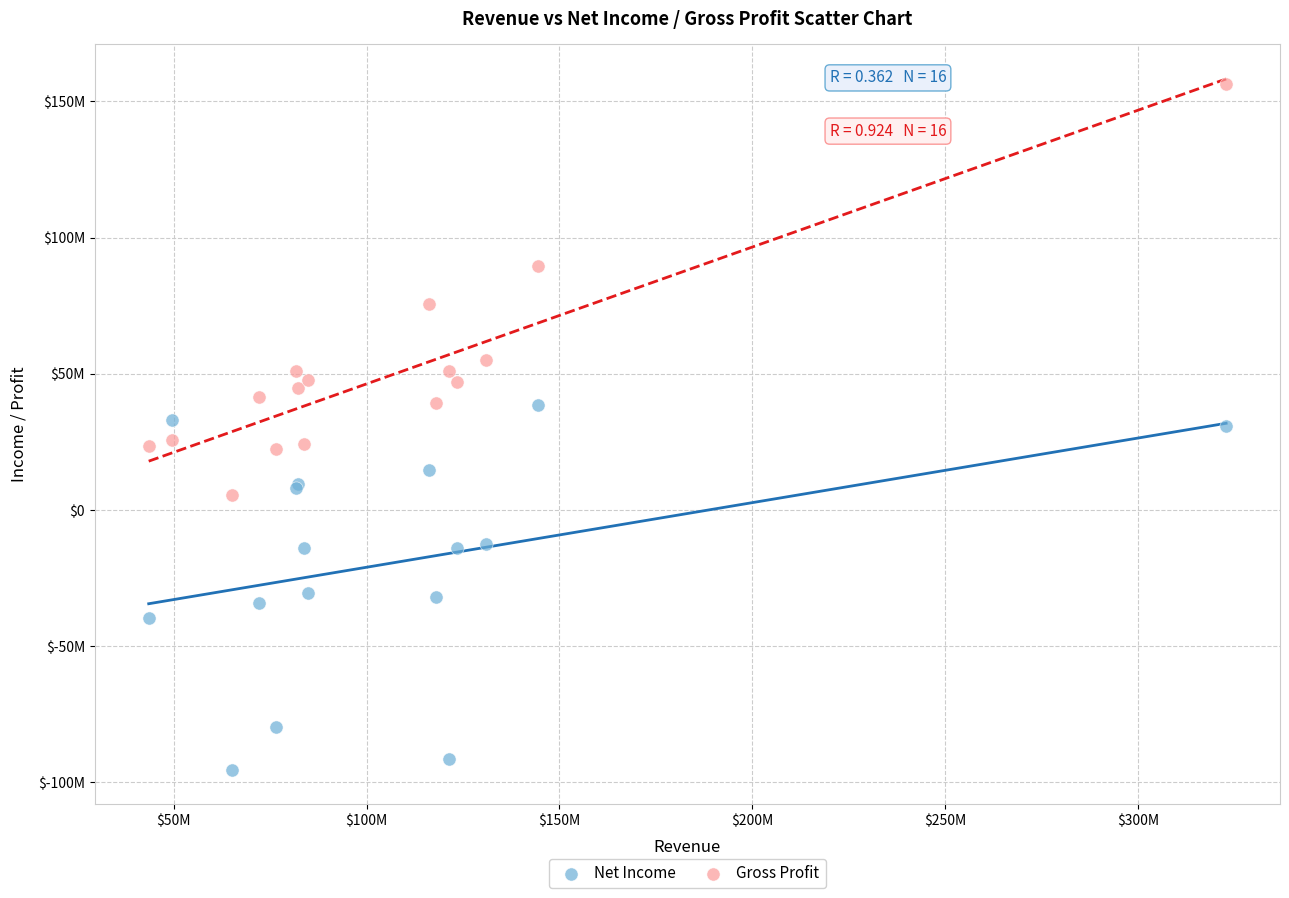

What are all the series names shown in the legend?

Net Income, Gross Profit